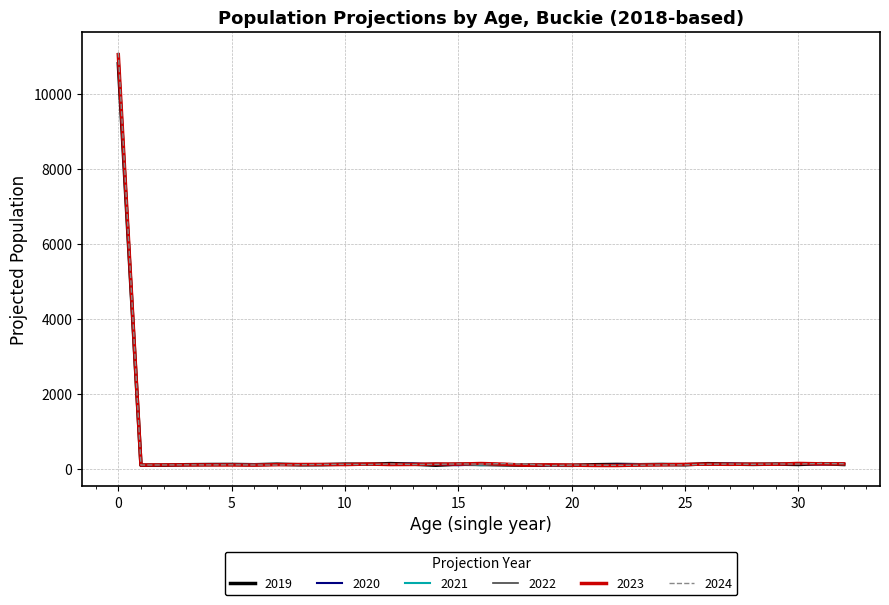

Which series has the widest spread of values?

2024